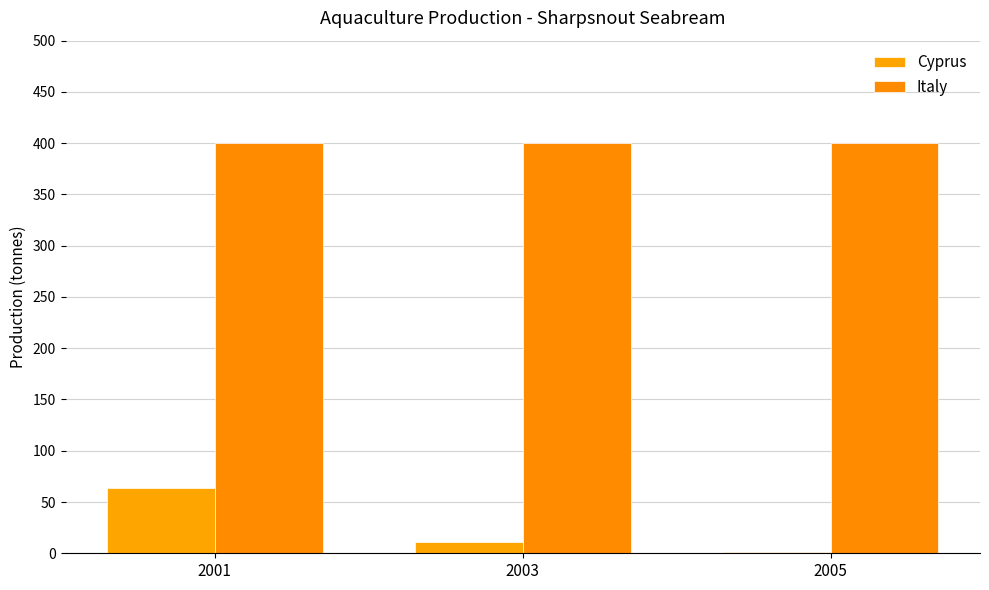

Are the bars grouped side by side (vs. stacked)?

Yes